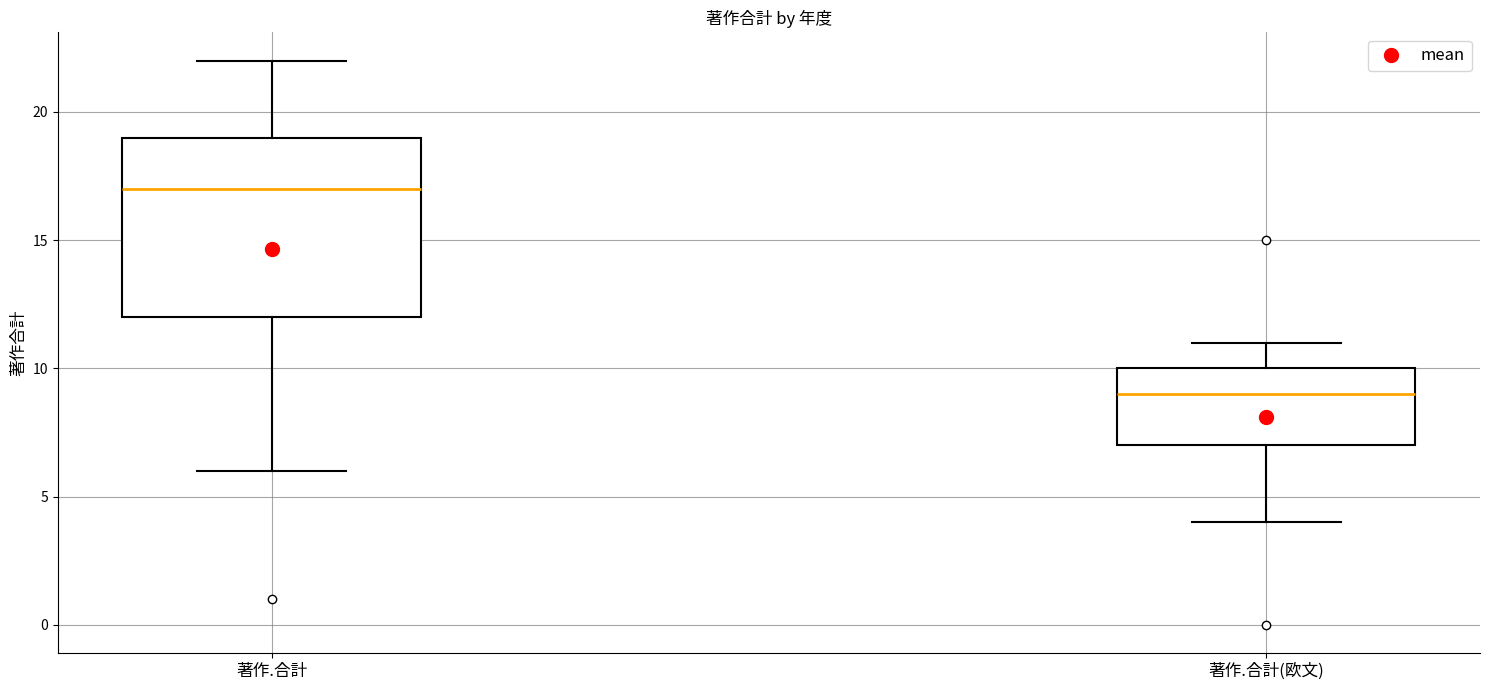

Reading left to right, read every box against the y-axis: the position of its median line, the range the box covers, and the ends of its whiskers. The values are not printed on the chart, so give them approximately, as read against the axis.

著作.合計: median 17, box 12 to 19, whiskers 6 to 22
著作.合計(欧文): median 9, box 7 to 10, whiskers 4 to 11